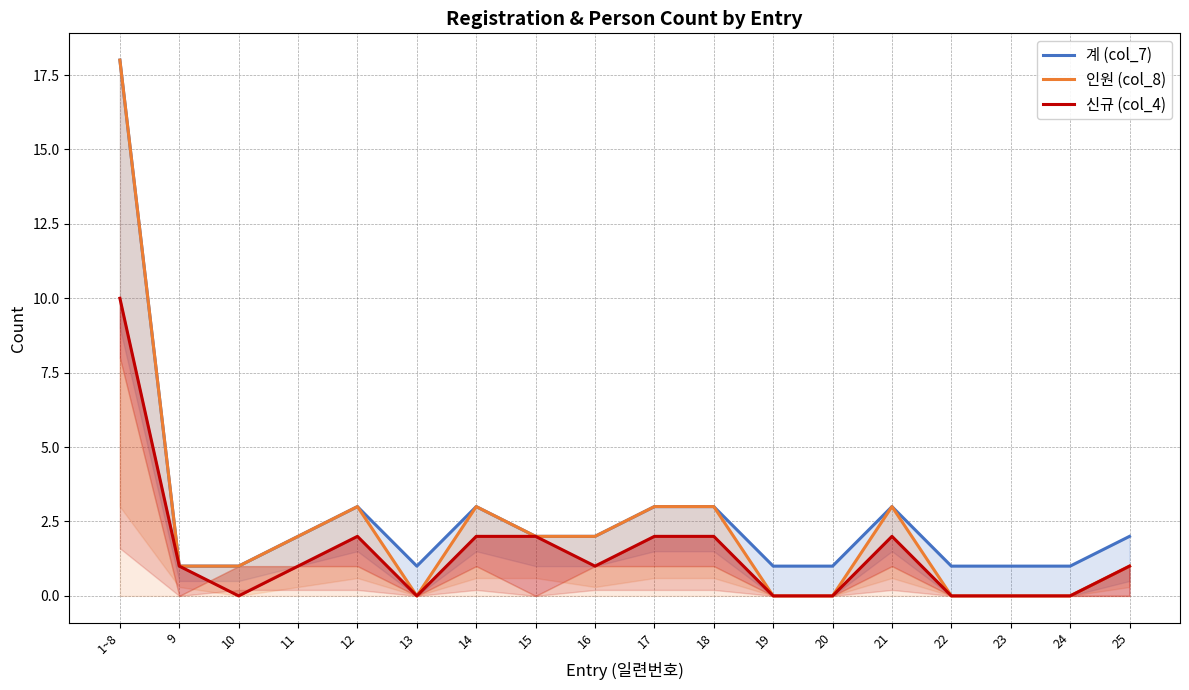

What are all the series names shown in the legend?

계 (col_7), 인원 (col_8), 신규 (col_4)